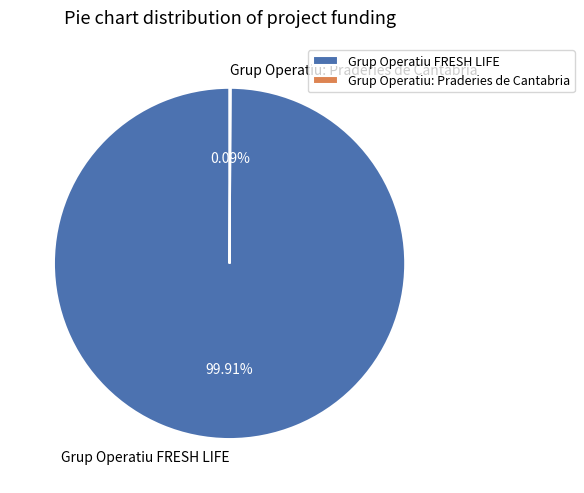

What is the largest slice in the pie chart?

Grup Operatiu FRESH LIFE